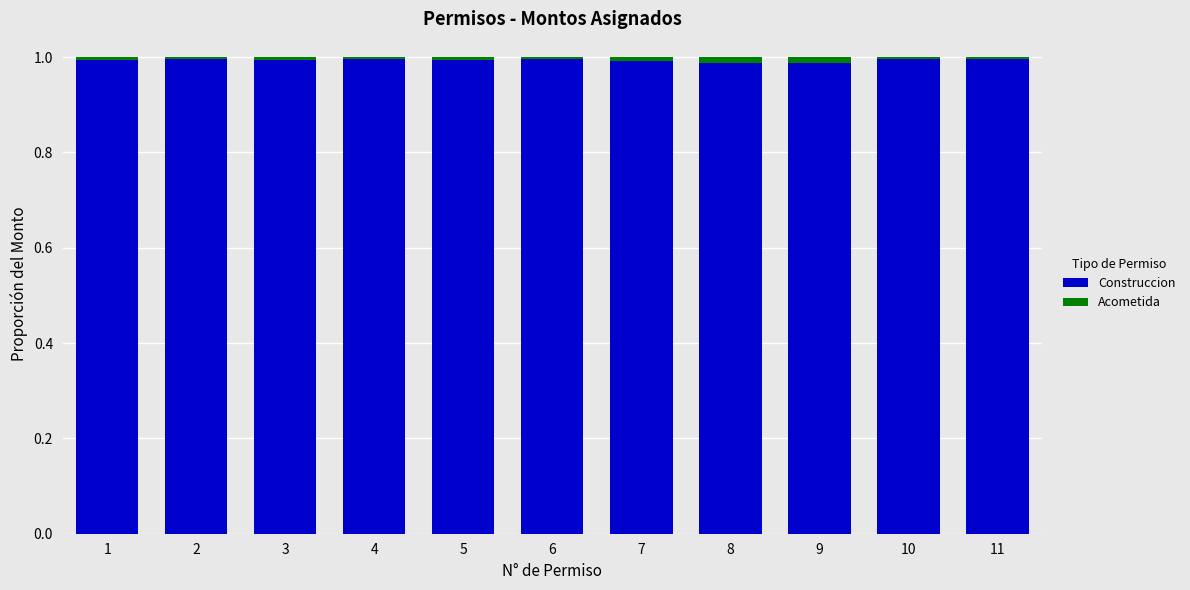

Is it true that Construccion equals 1.6 at 5?

False